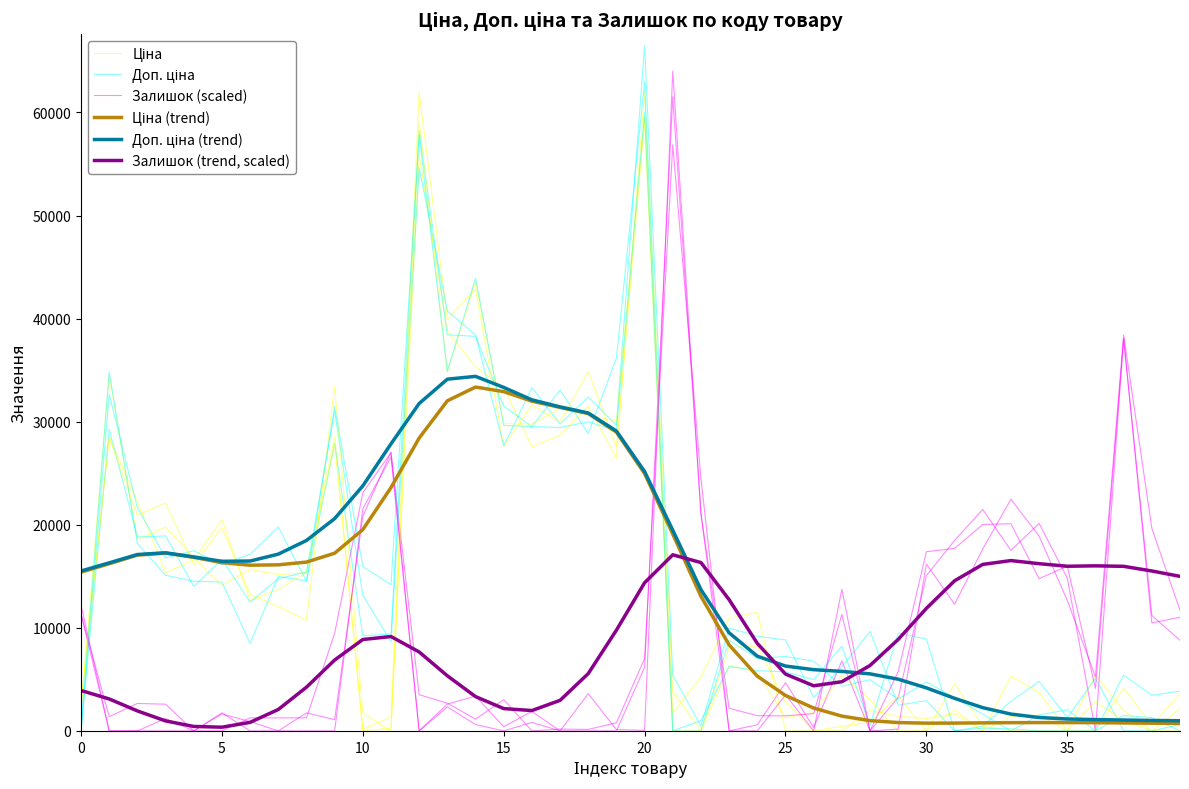

How many data points in Доп. ціна (trend) are above 16451?

20